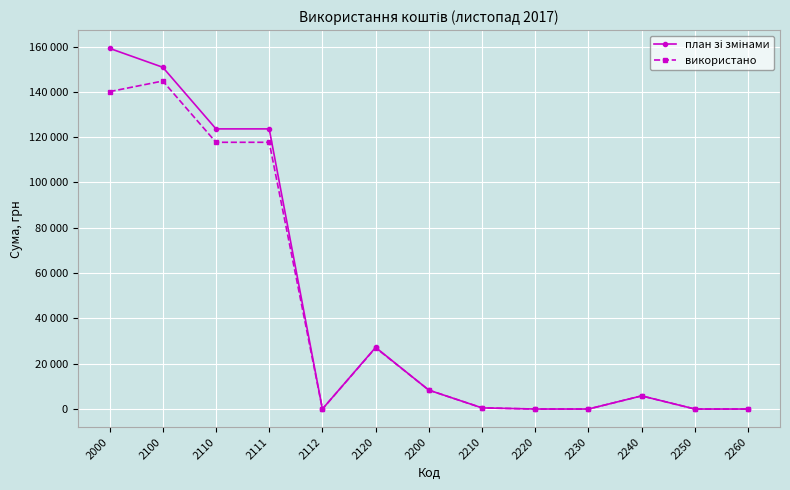

Which series changed the most between 2120 and 2260?

план зі змінами